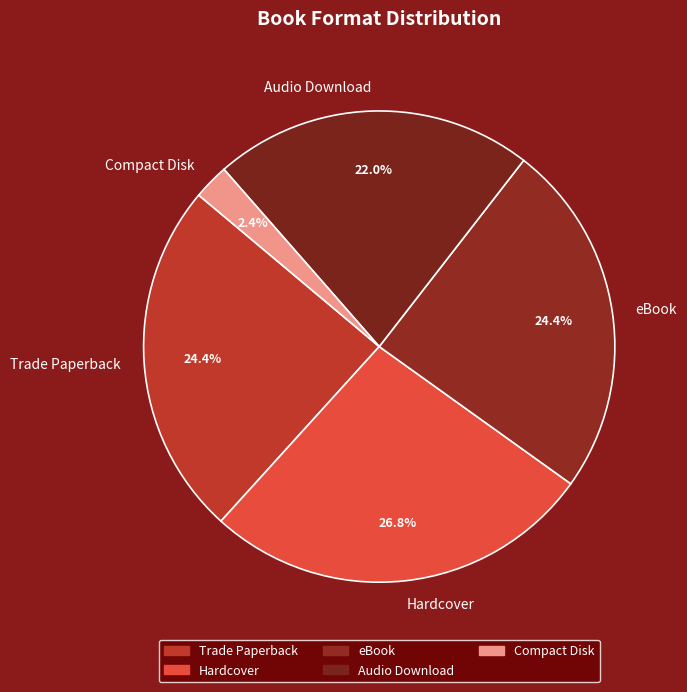

True or false: Hardcover accounts for 27% of the total.

True